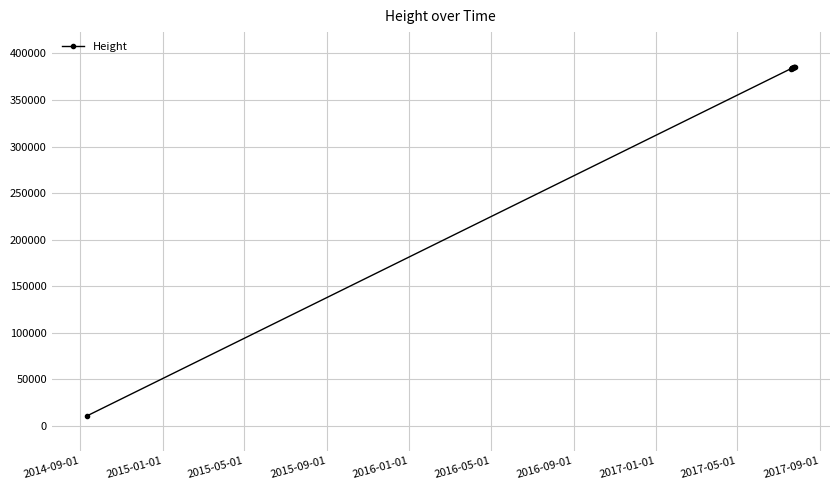

What is the value of the 10th point from the left?

385263